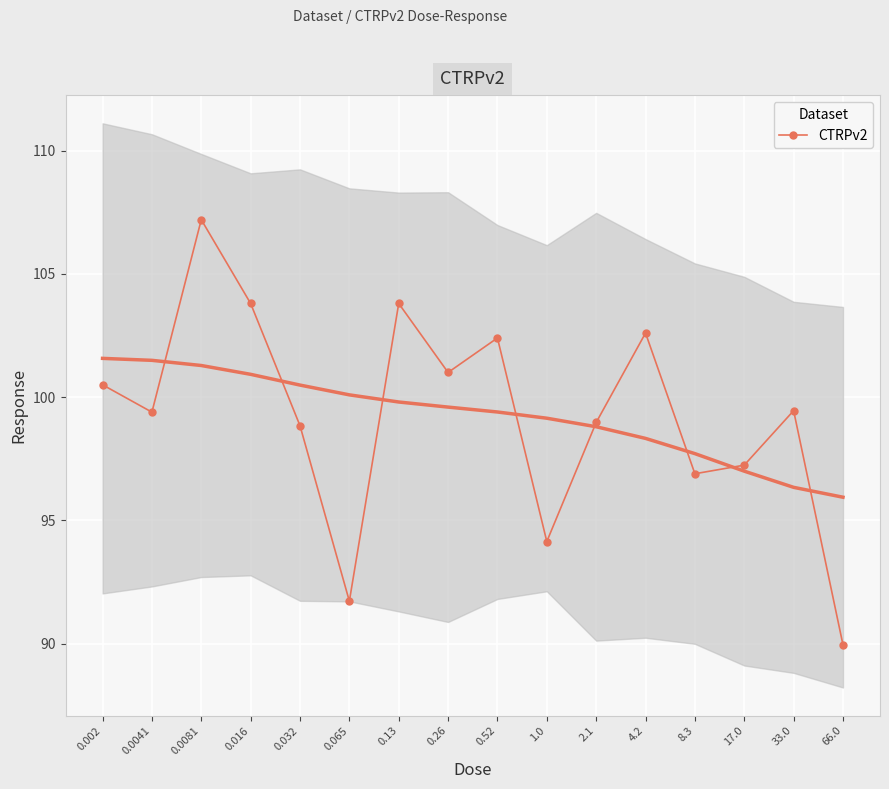

Where is the first local minimum?

0.0041